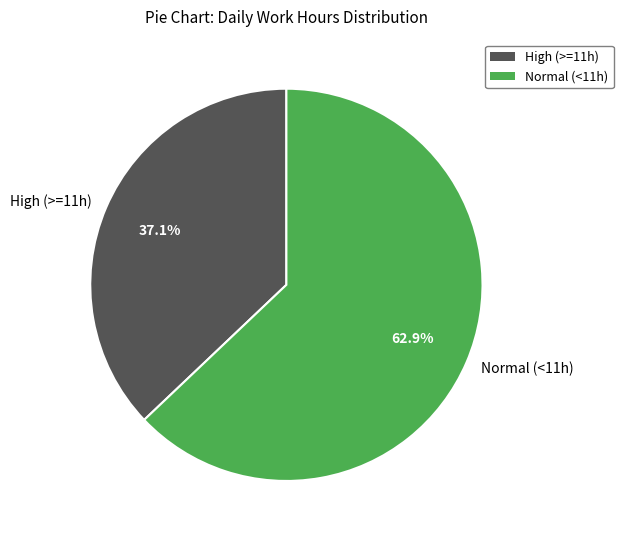

Does any single category account for the majority?

Yes